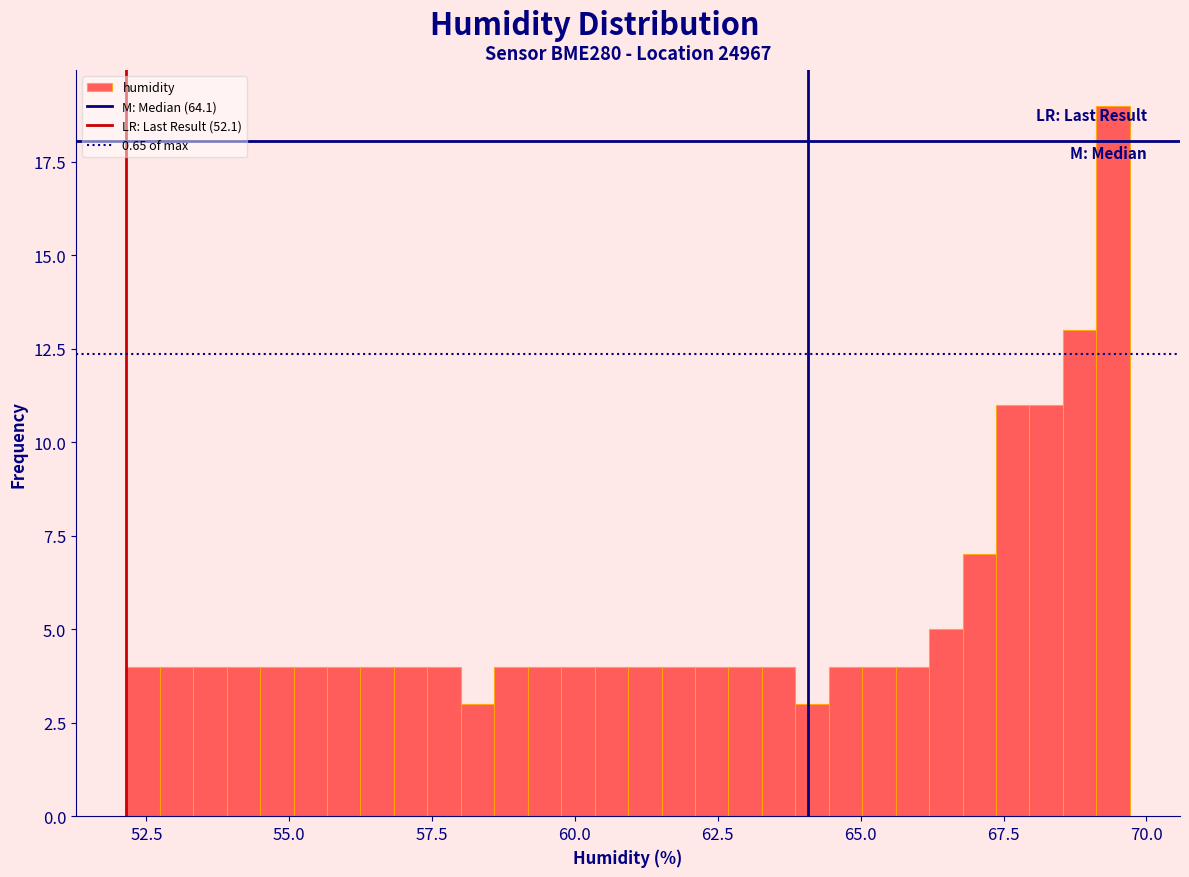

Around what value on the x-axis is the tallest bar? Give the approximate position of its centre, as read against the axis.

69.5